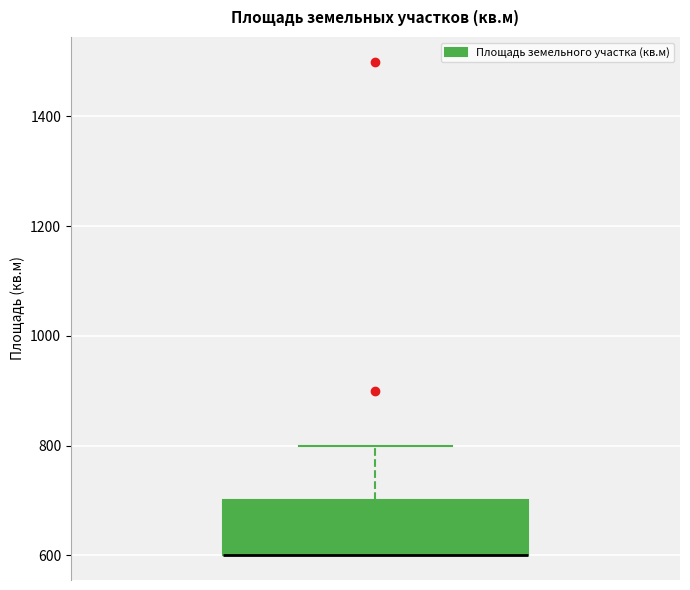

Transcribe this box plot: give where the median line is, the range the box spans, and where the two whiskers end, as read against the y-axis. The values are not printed on the chart, so give them approximately, as read against the axis.

median 600 (drawn on the box's lower edge), box 600 to 700, whiskers 600 to 800